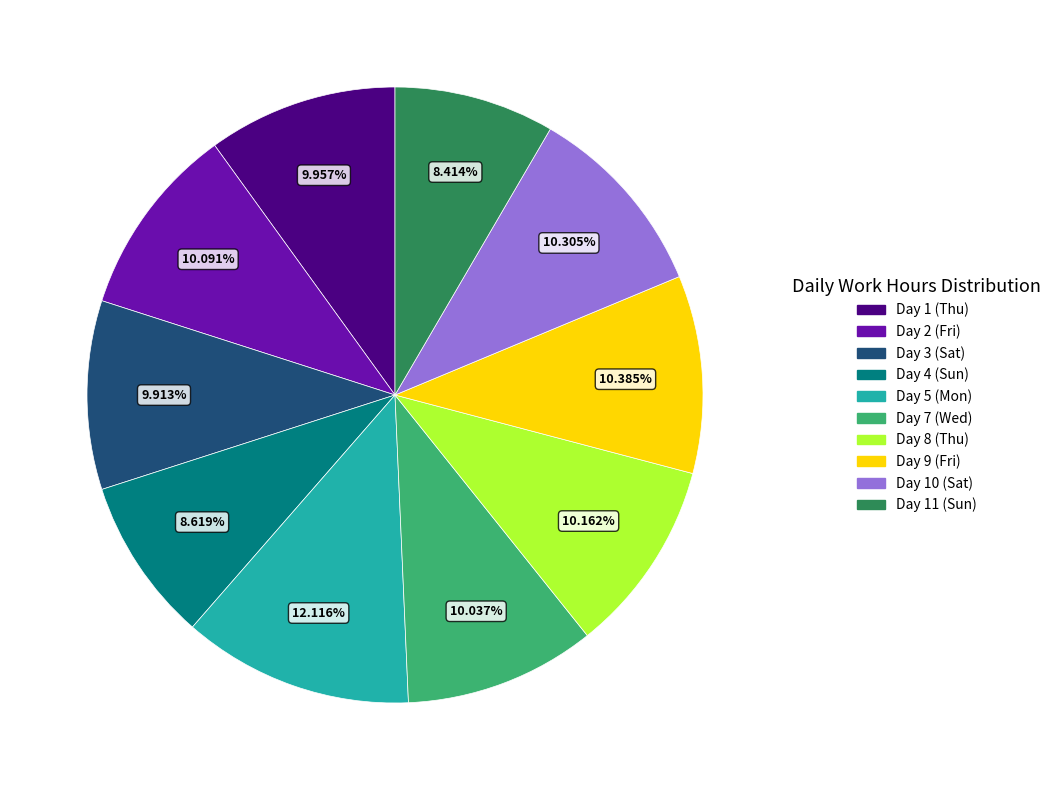

How many segments does this pie chart have?

10